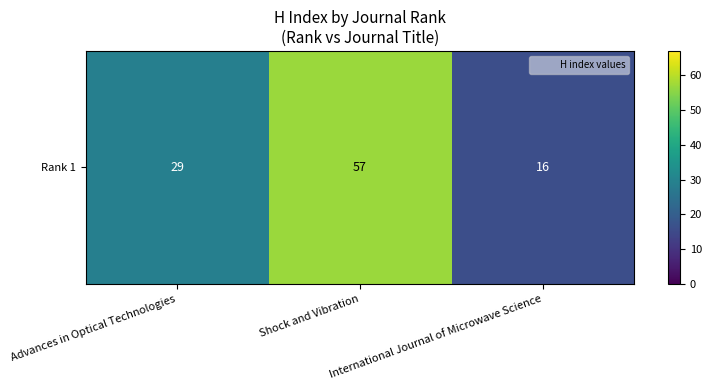

List the labels in order of value, smallest first.

International Journal of Microwave Science, Advances in Optical Technologies, Shock and Vibration